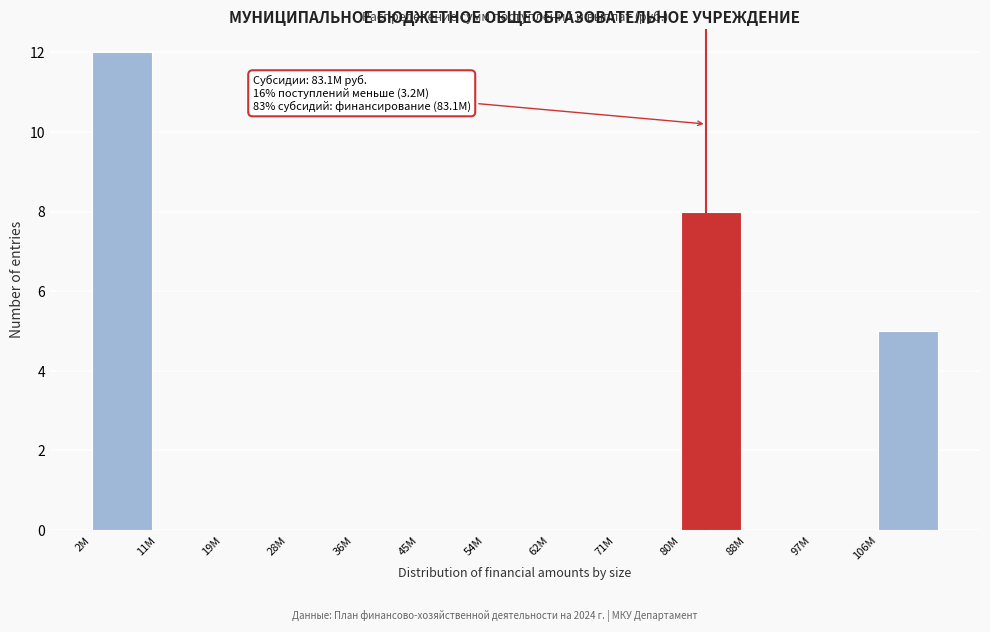

Reading left to right, extract all data points from this chart.

2M=12	11M=0	19M=0	28M=0	36M=0	45M=0	54M=0	62M=0	71M=0	80M=8	88M=0	97M=0	106M=5